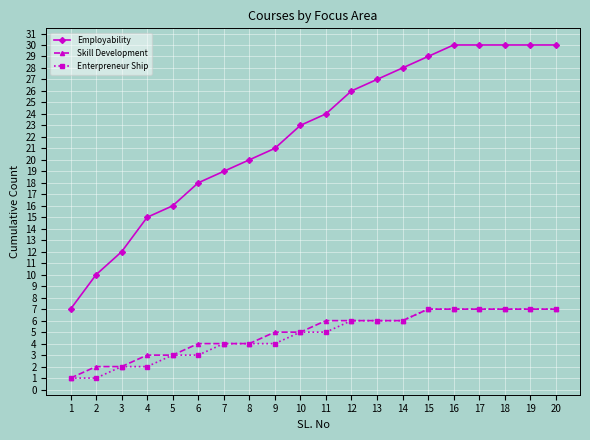

Does the chart have visible grid lines?

Yes